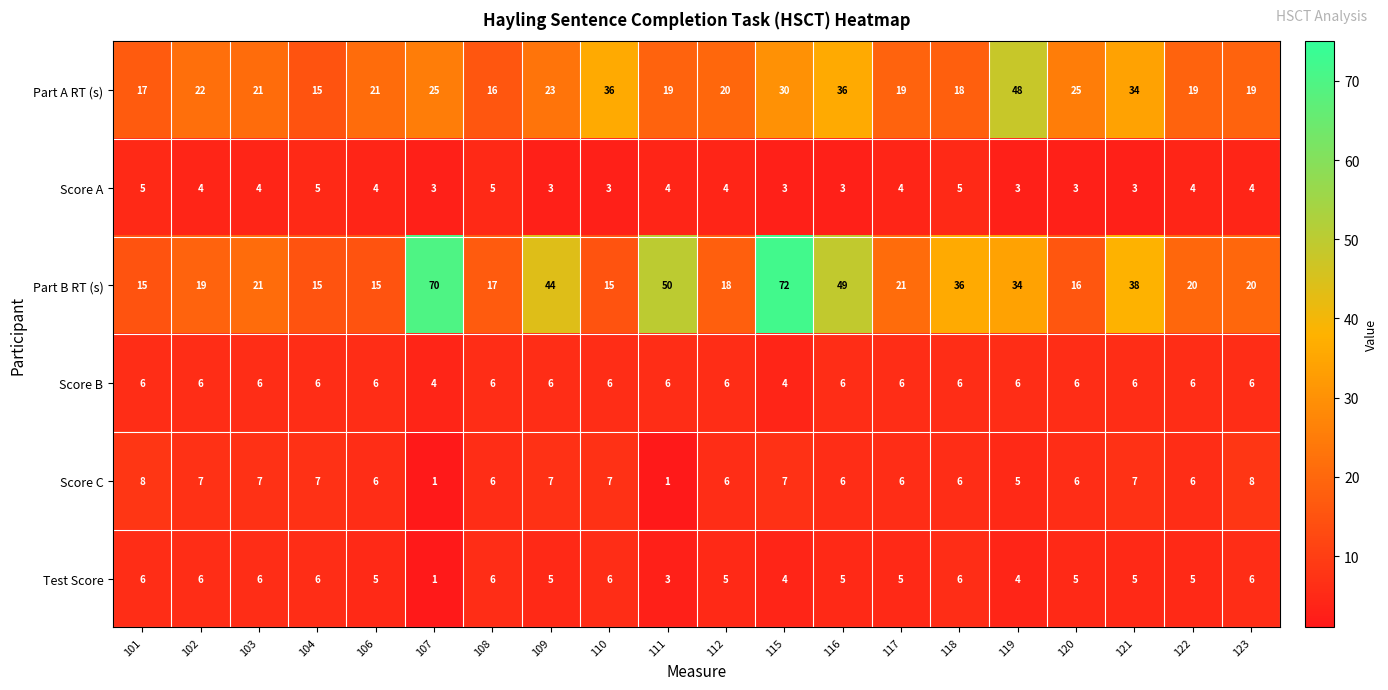

What is the lowest value of the Score A series?

3